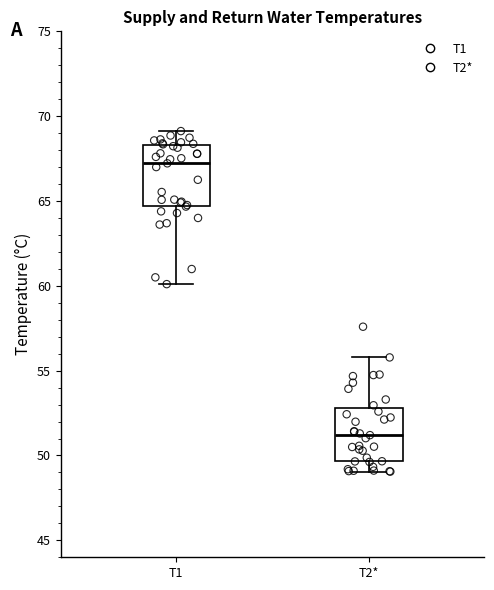

Where does the upper whisker of the box for T2* end on the y-axis? The values are not printed on the chart, so give them approximately, as read against the axis.

56.0